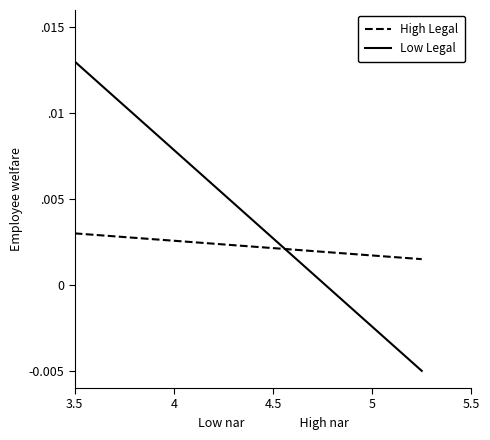

What is the label of the 1st point from the left?

3.5